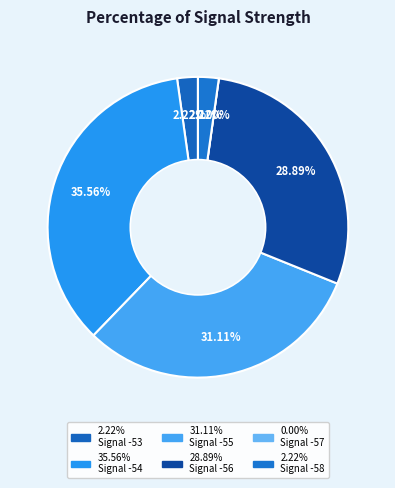

How many segments does this pie chart have?

6